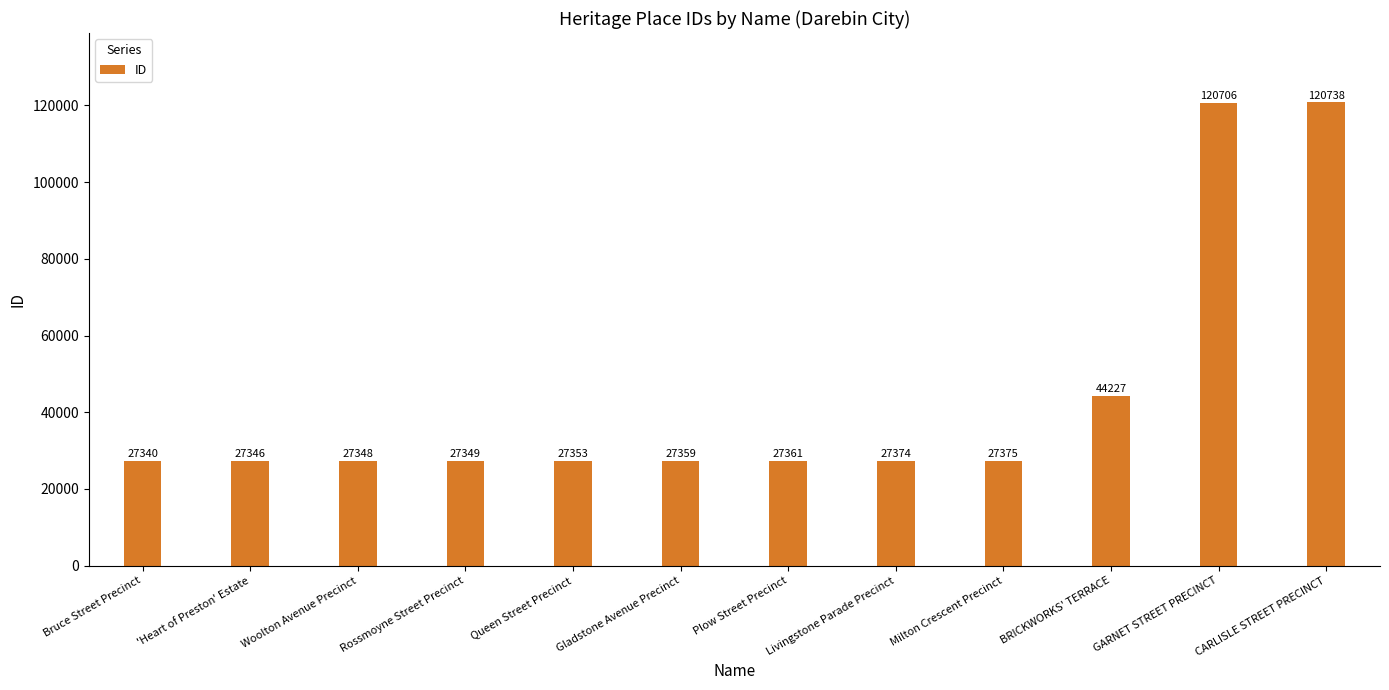

What is the difference between the values at Woolton Avenue Precinct and 'Heart of Preston' Estate?

2